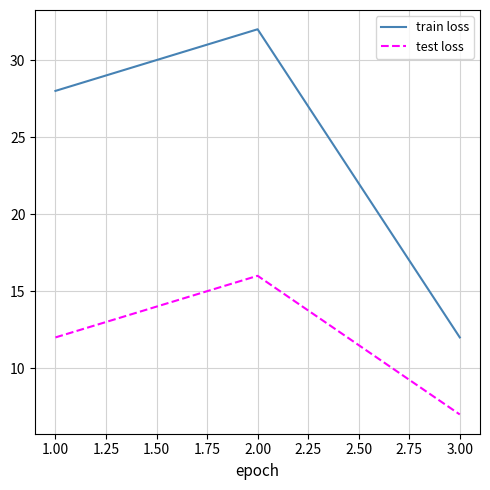

What position from the right is 3.00?

1